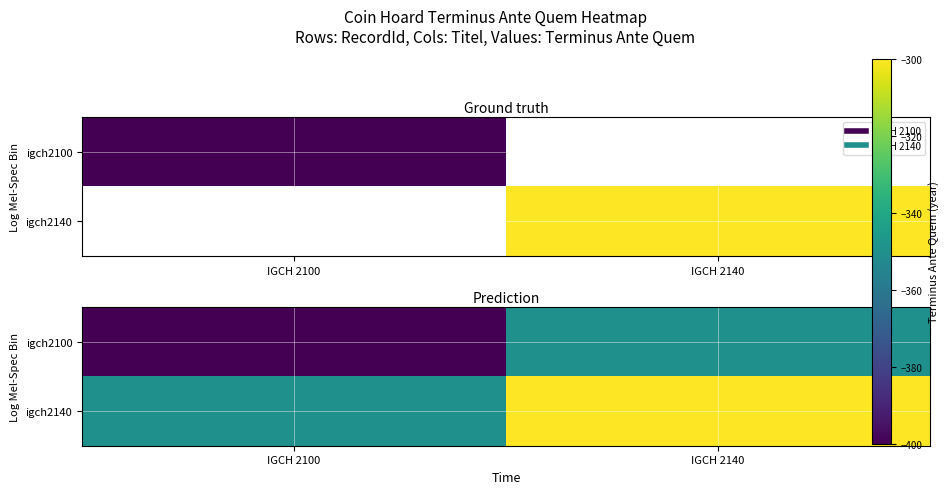

What is the difference between the maximum and minimum values in the igch2100 series?

50